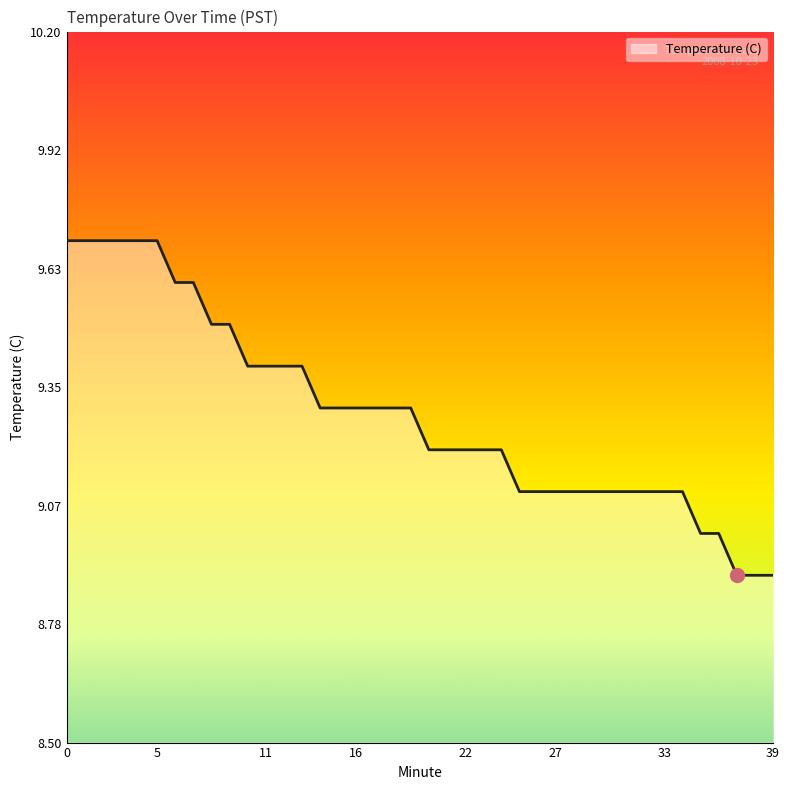

How many lines are shown in the chart?

1